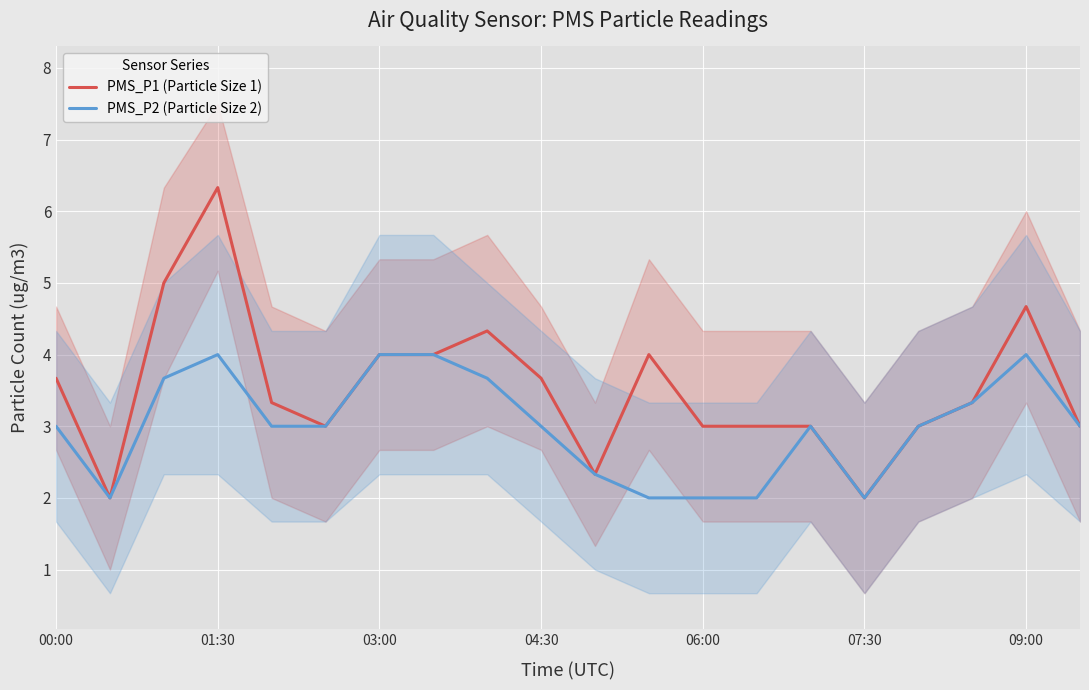

True or false: PMS_P2 (Particle Size 2) has a value of 2.6 at 01:30.

False